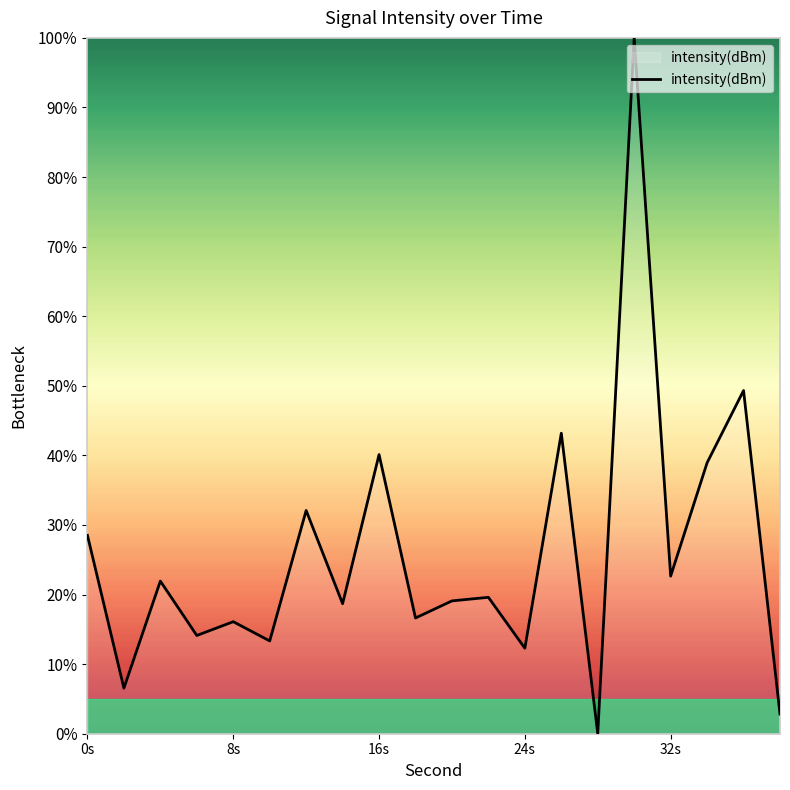

What is the difference between the maximum and minimum values?

100.0